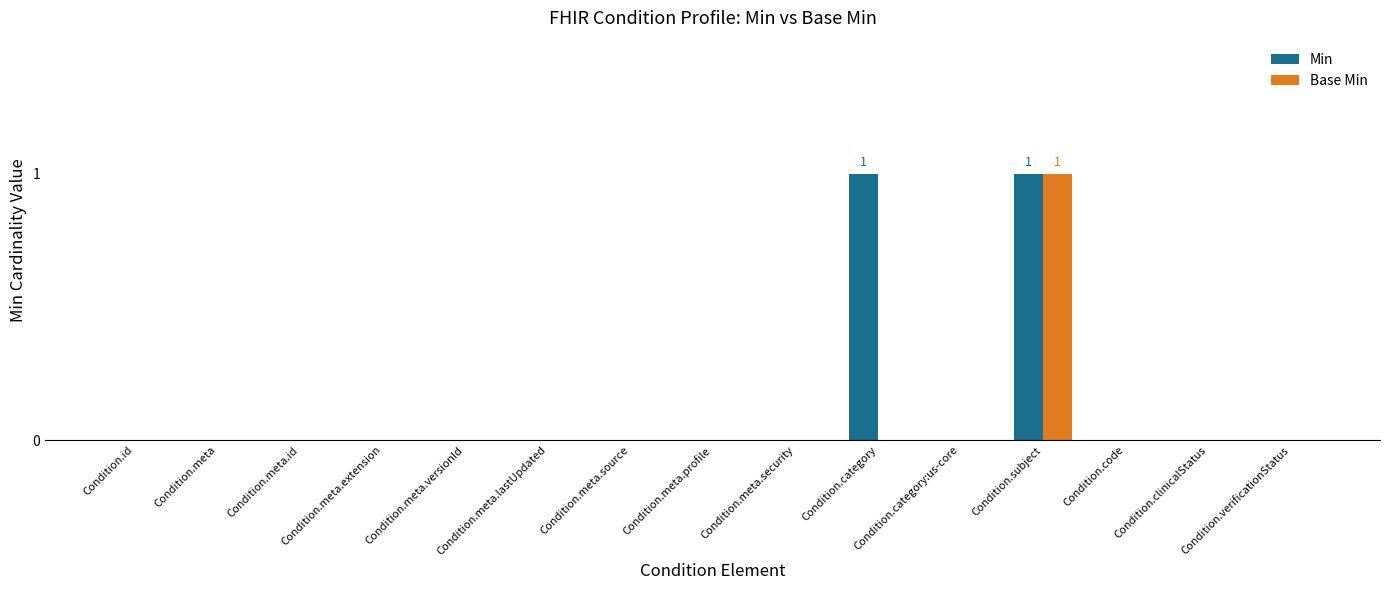

True or false: Min has a value of 1 at Condition.verificationStatus.

False